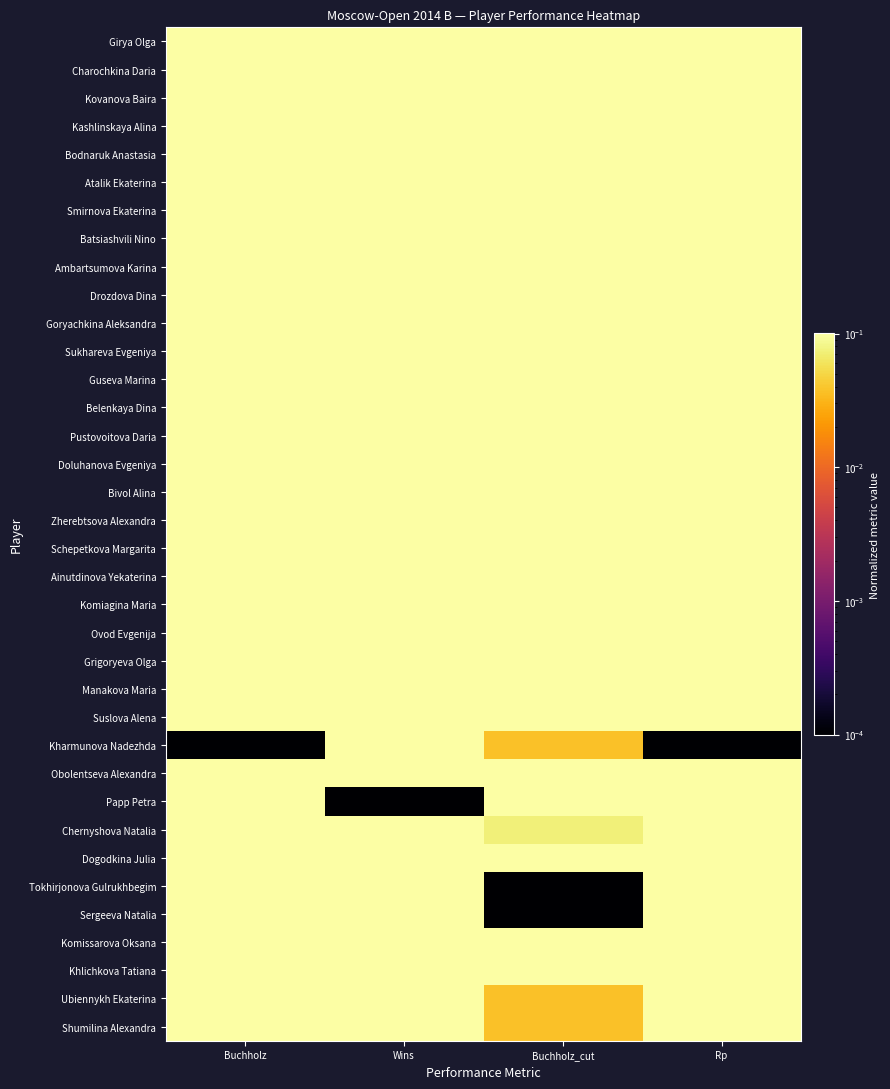

What is the spread (max minus min) of values at Buchholz_cut?

1.0